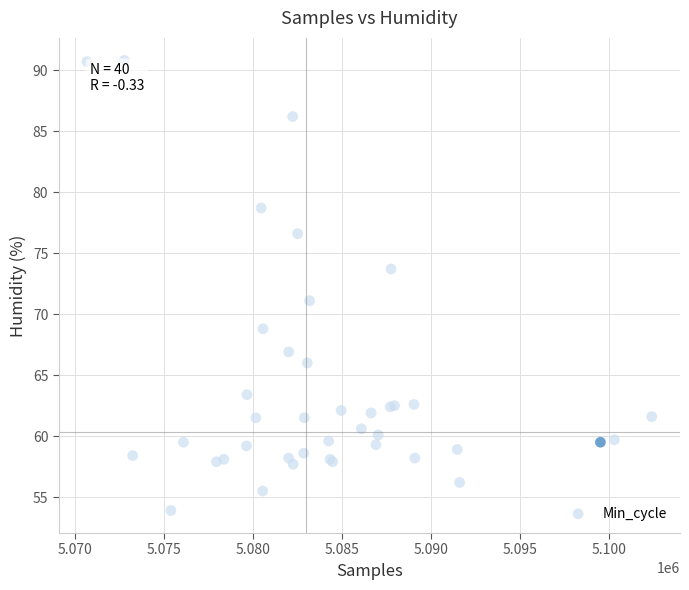

What Y value in the scatter plot is closest to 72?

71.1